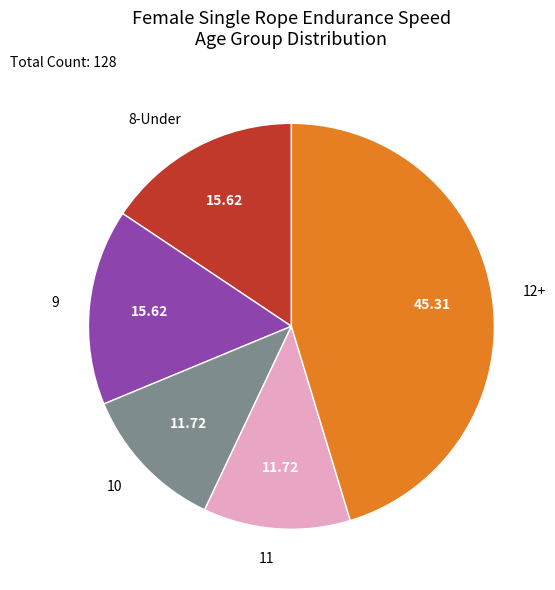

Do 8-Under and 9 together represent more than half of the pie?

No